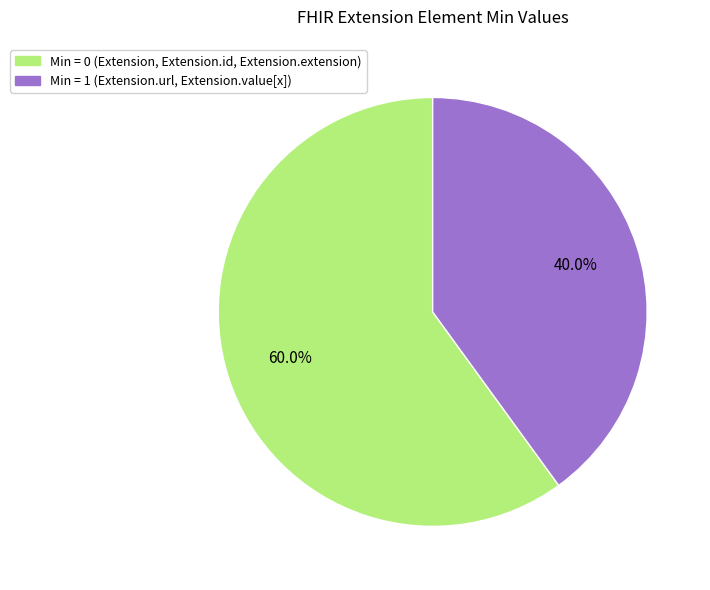

How many segments does this pie chart have?

2